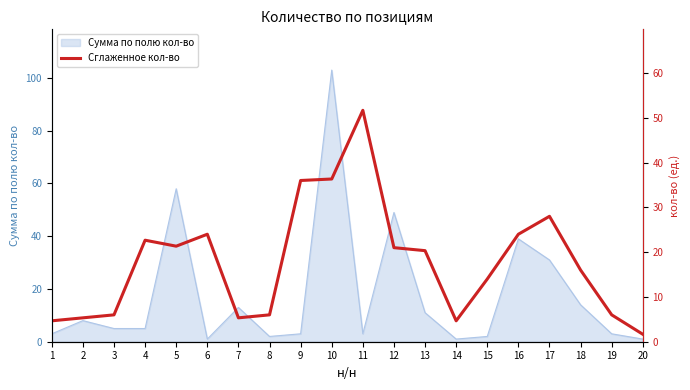

Does the chart have visible grid lines?

No